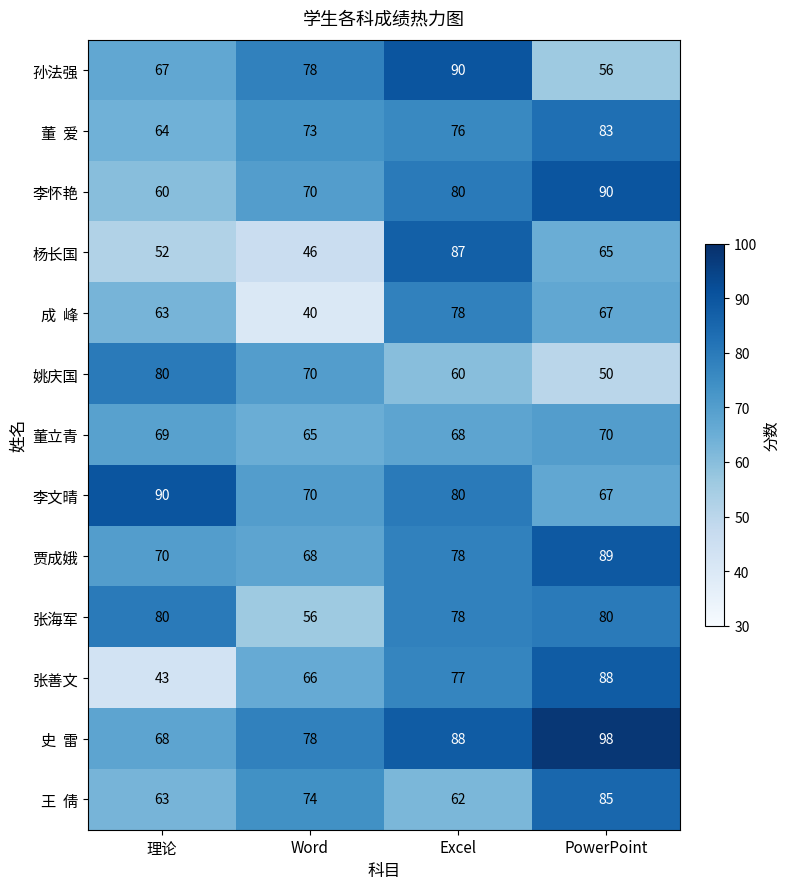

The 董立青 series shows 23 at Word. True or false?

False